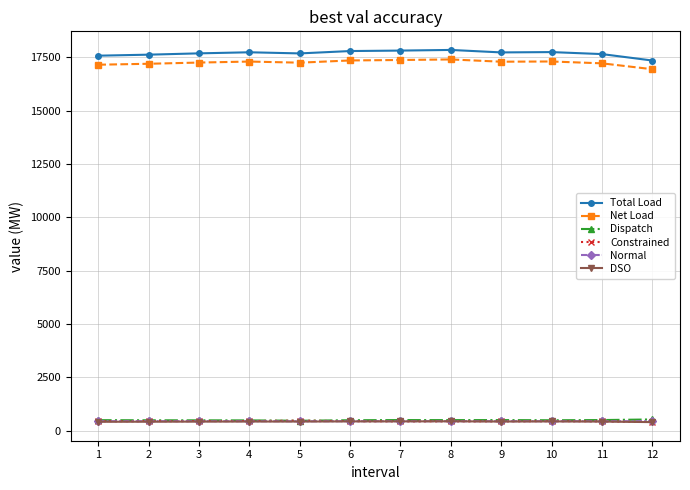

What is the value of the Net Load point at the 9th from the left?

17295.9